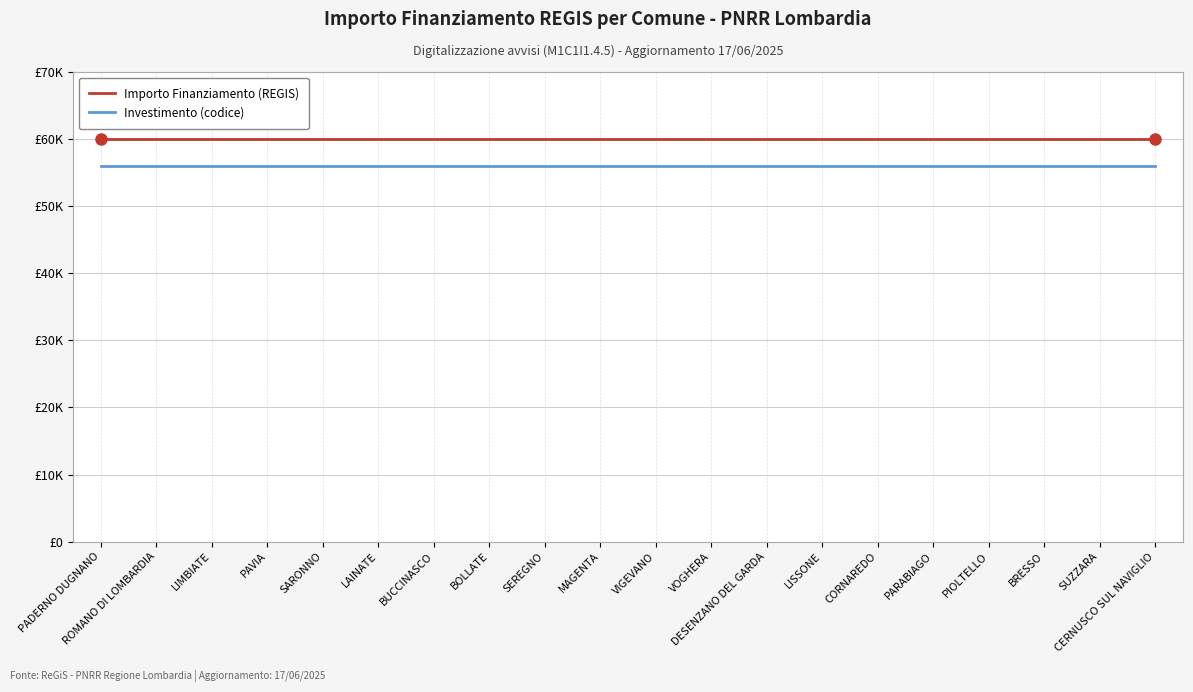

Rank the series by their average value, from highest to lowest.

Importo Finanziamento (REGIS), Investimento (codice)